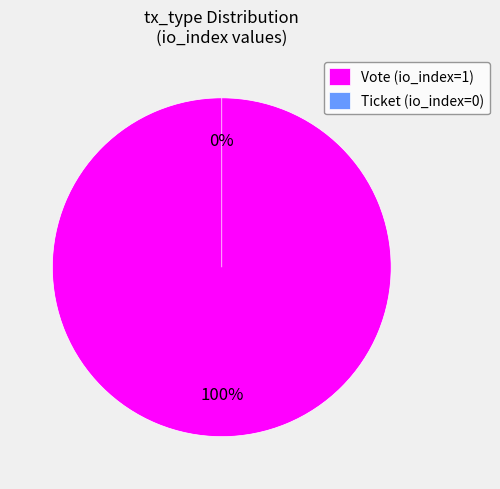

What is the largest slice in the pie chart?

Vote